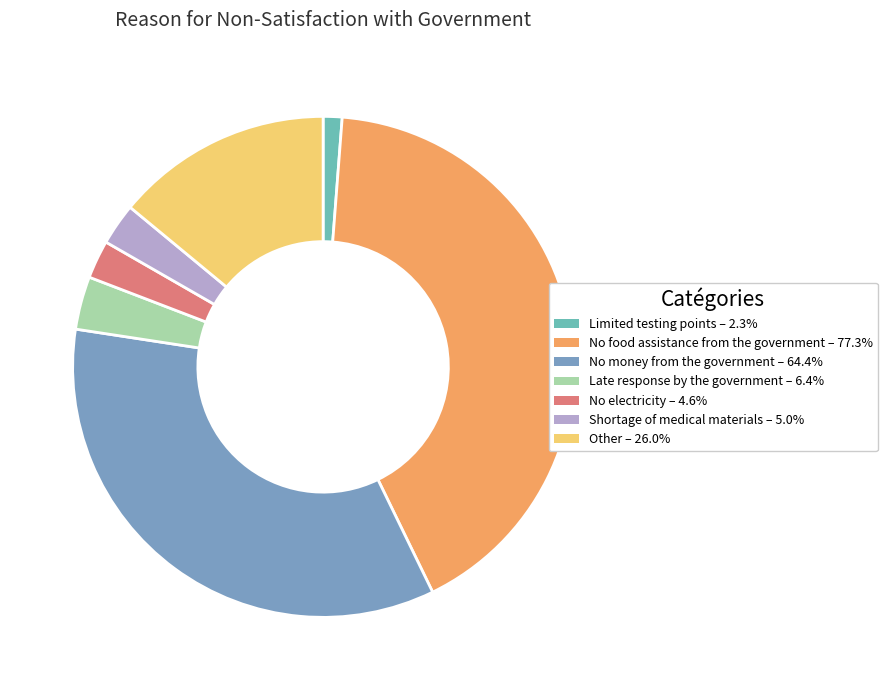

To the nearest percent, what is the combined percentage of Other and No food assistance from the government?

56%